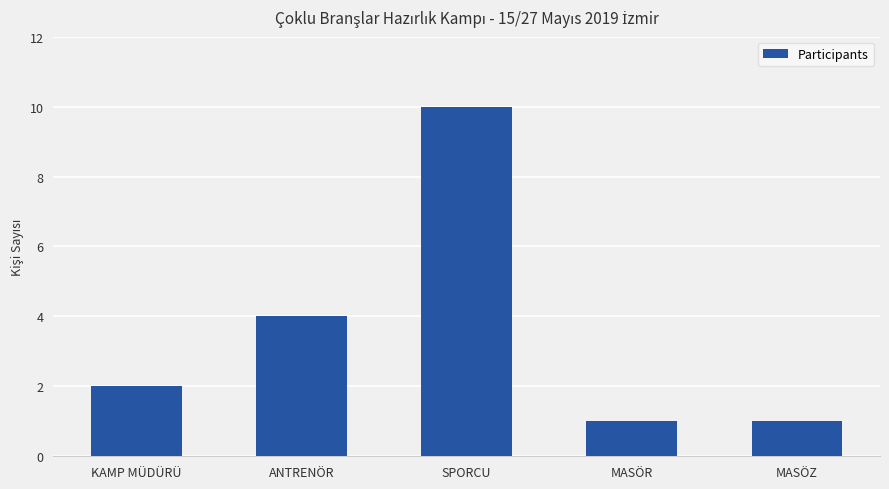

At which label is the value closest to 5?

ANTRENÖR